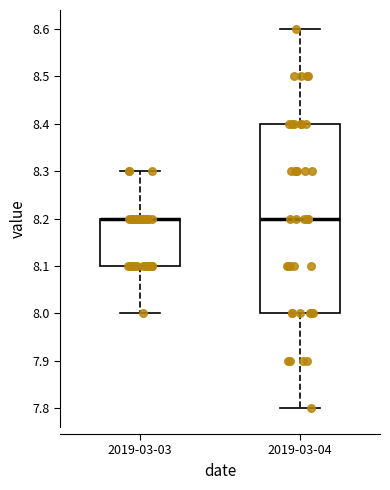

Reading left to right, transcribe this box plot: for each box, give where its median line is, the range the box spans, and where its two whiskers end, as read against the y-axis. The values are not printed on the chart, so give them approximately, as read against the axis.

2019-03-03: median 8.2 (drawn on the box's upper edge), box 8.1 to 8.2, whiskers 8.0 to 8.3
2019-03-04: median 8.2, box 8.0 to 8.4, whiskers 7.8 to 8.6